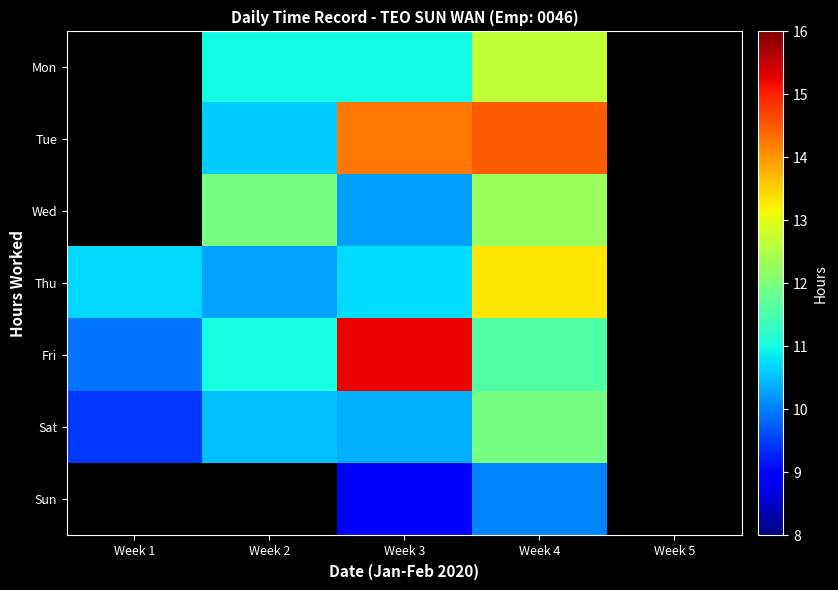

At which category does the chart reach its peak across all series?

Week 3